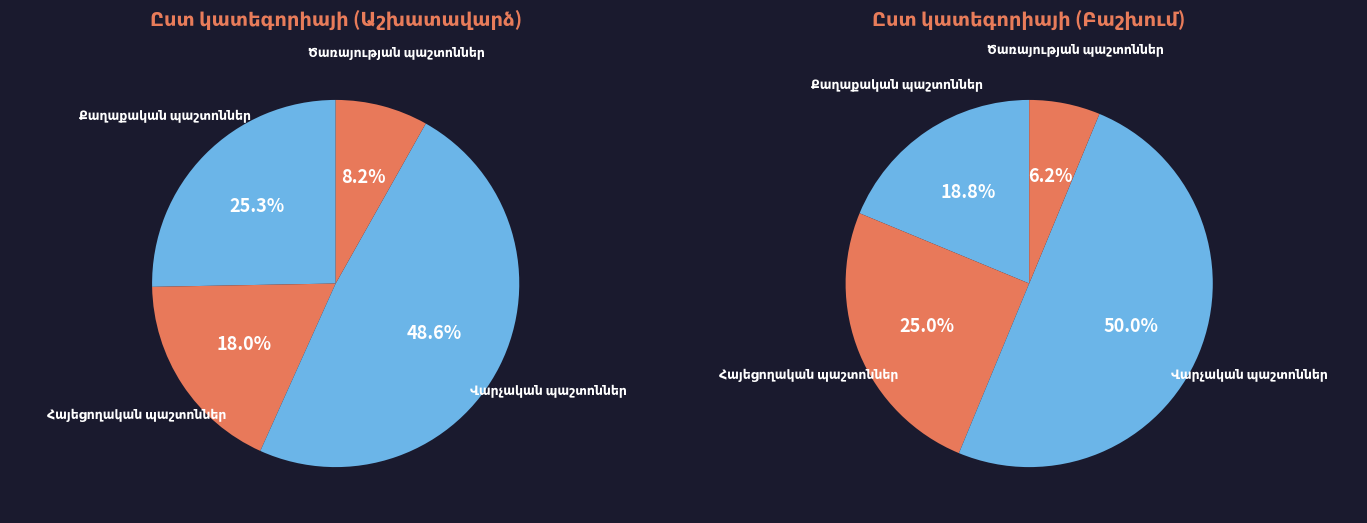

To the nearest percent, what is the difference between the largest and smallest slice percentages?

40%